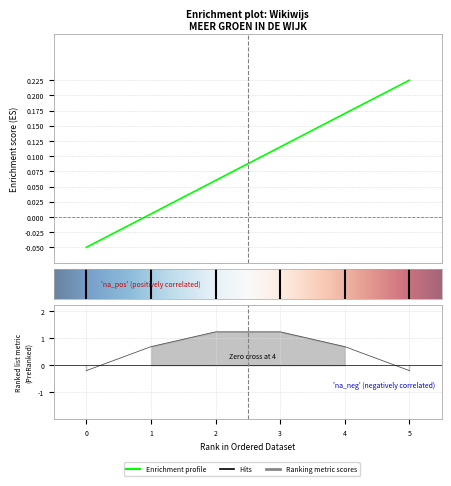

Does the chart have visible grid lines?

Yes